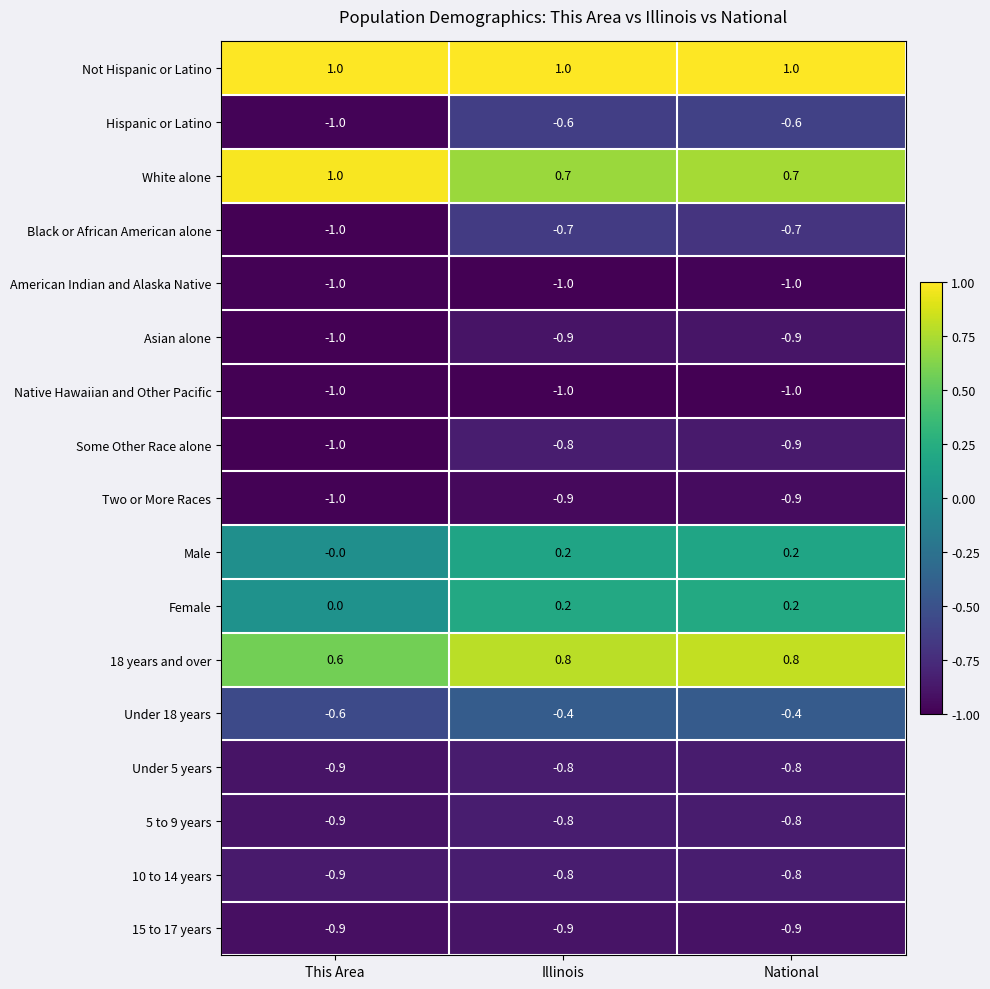

True or false: 18 years and over has a value of 0.8 at National.

True